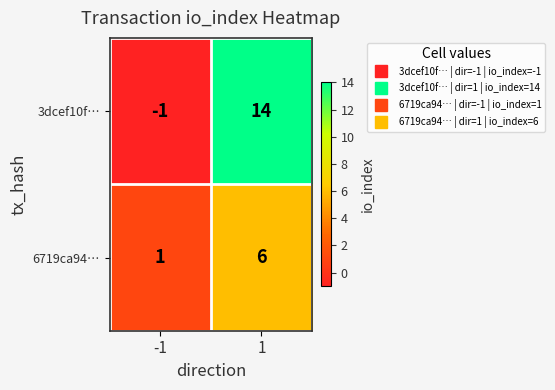

At how many categories does at least one series exceed 9?

1